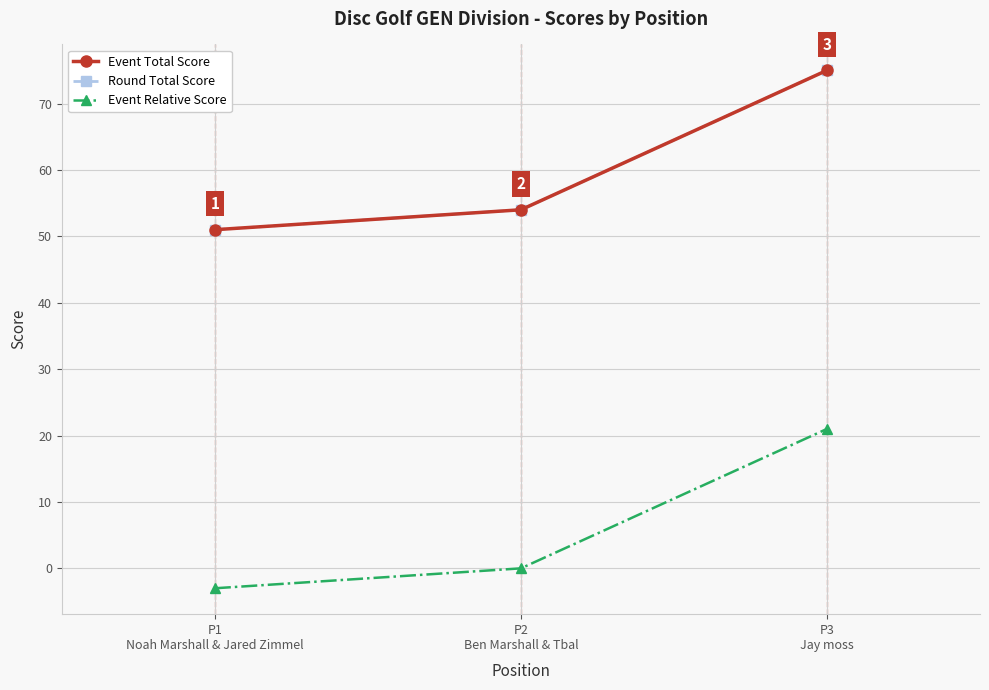

At which label does Event Relative Score first exceed 0?

P3
Jay moss